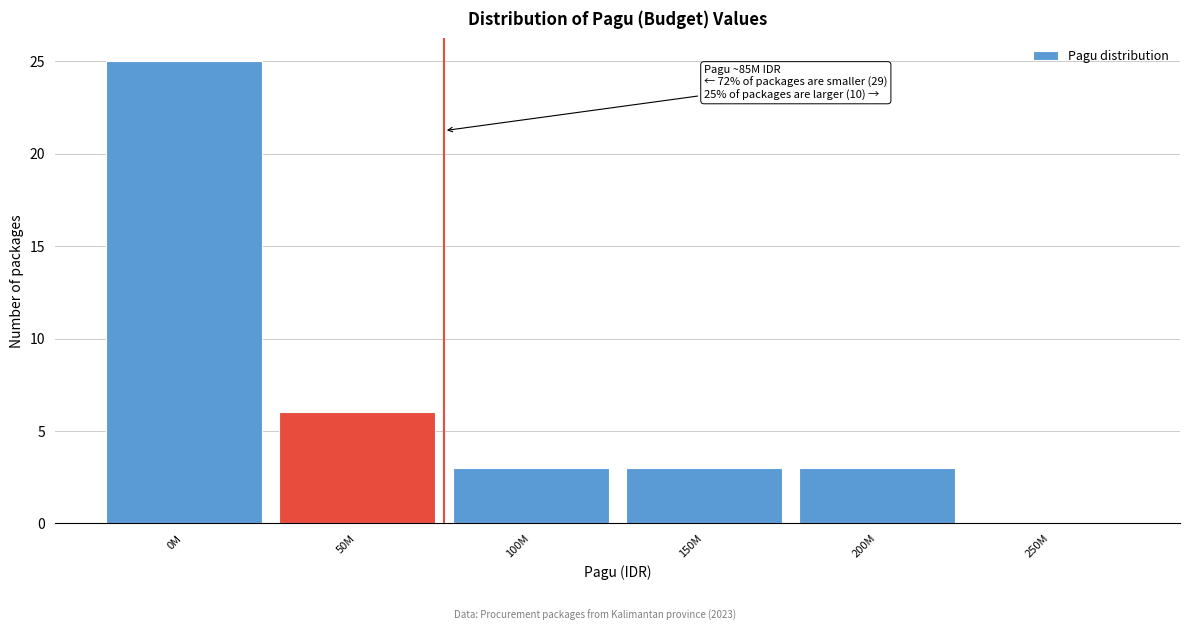

Reading left to right, extract all data points from this chart.

0M=25	50M=6	100M=3	150M=3	200M=3	250M=0